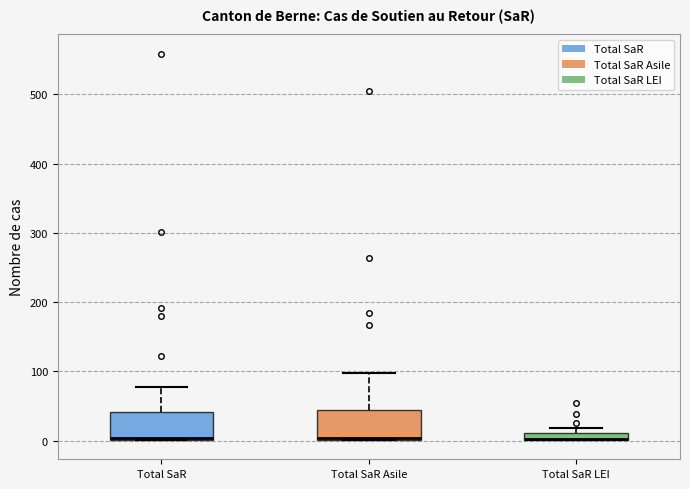

Where is the lower edge of the box for Total SaR on the y-axis? The values are not printed on the chart, so give them approximately, as read against the axis.

0